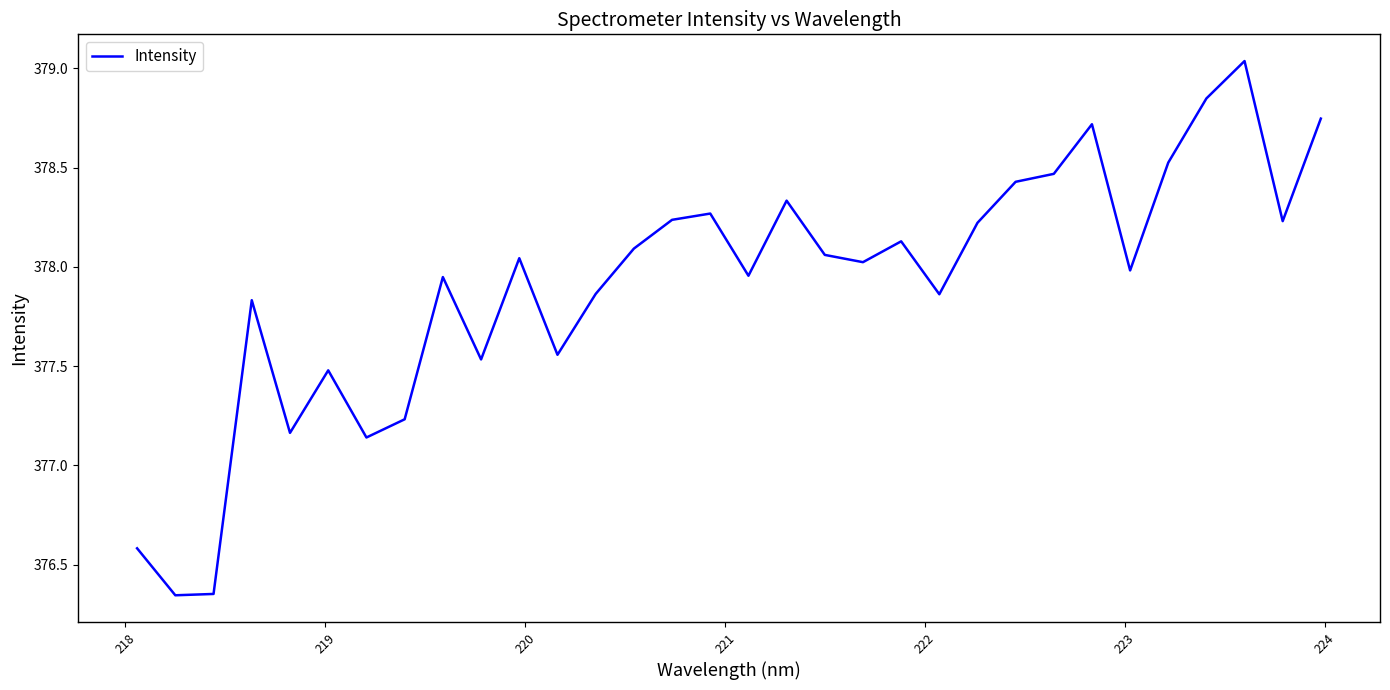

Does the chart display data point markers on the line(s)?

No